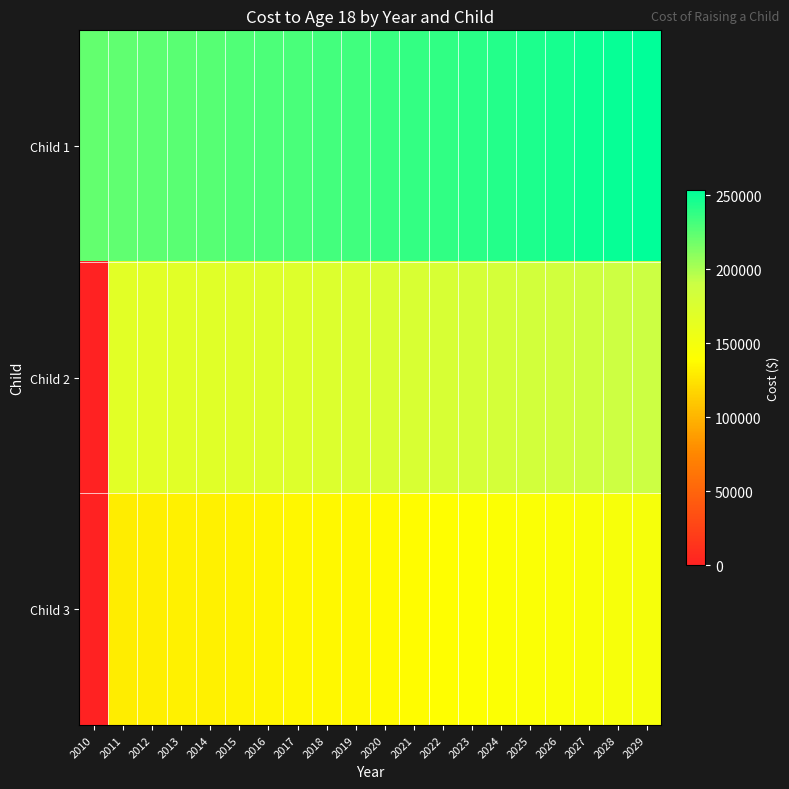

At how many categories does at least one series exceed 13484?

20